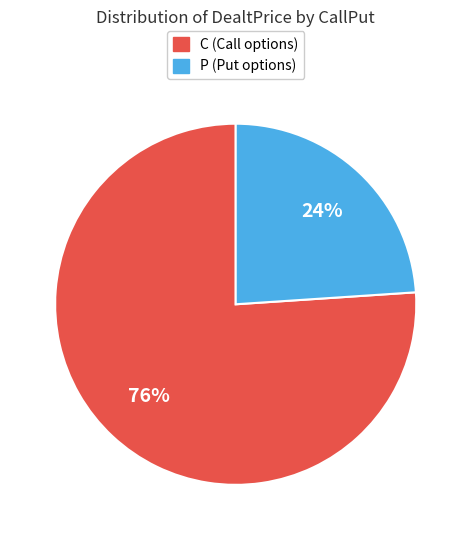

Combined, do C and P account for over 50%?

Yes